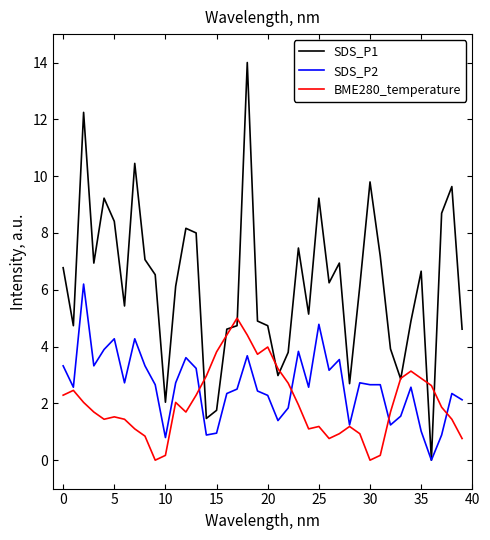

Which series has the largest total across all categories?

SDS_P1